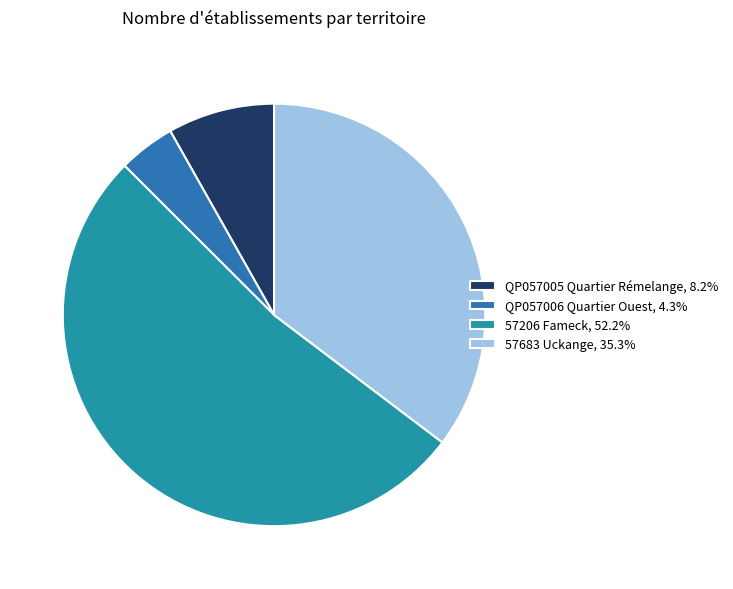

Is it true that QP057005 Quartier Rémelange is 1% of the pie?

False